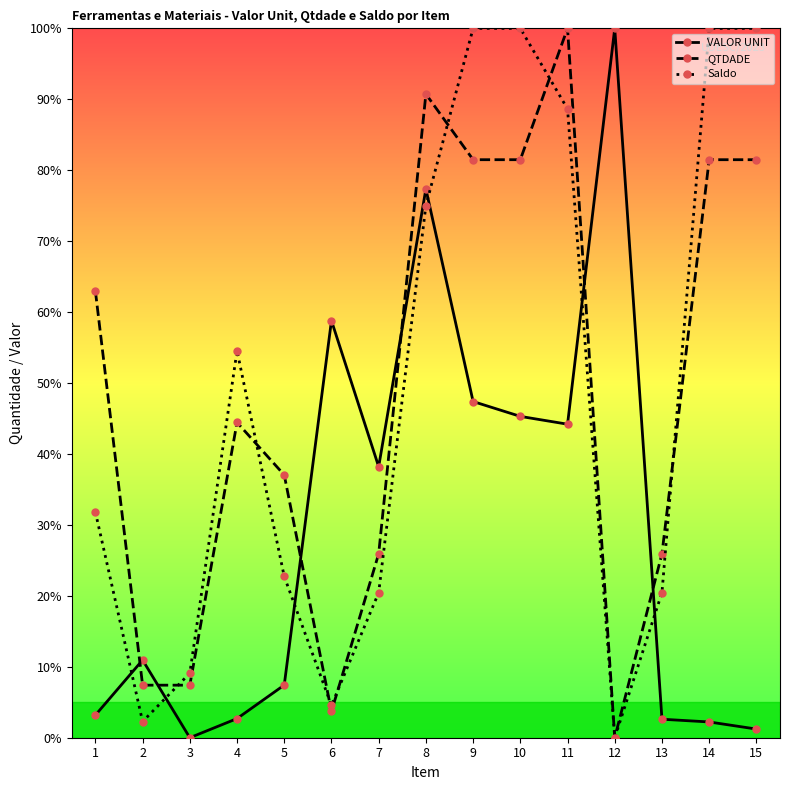

Count the number of categories in the chart.

15